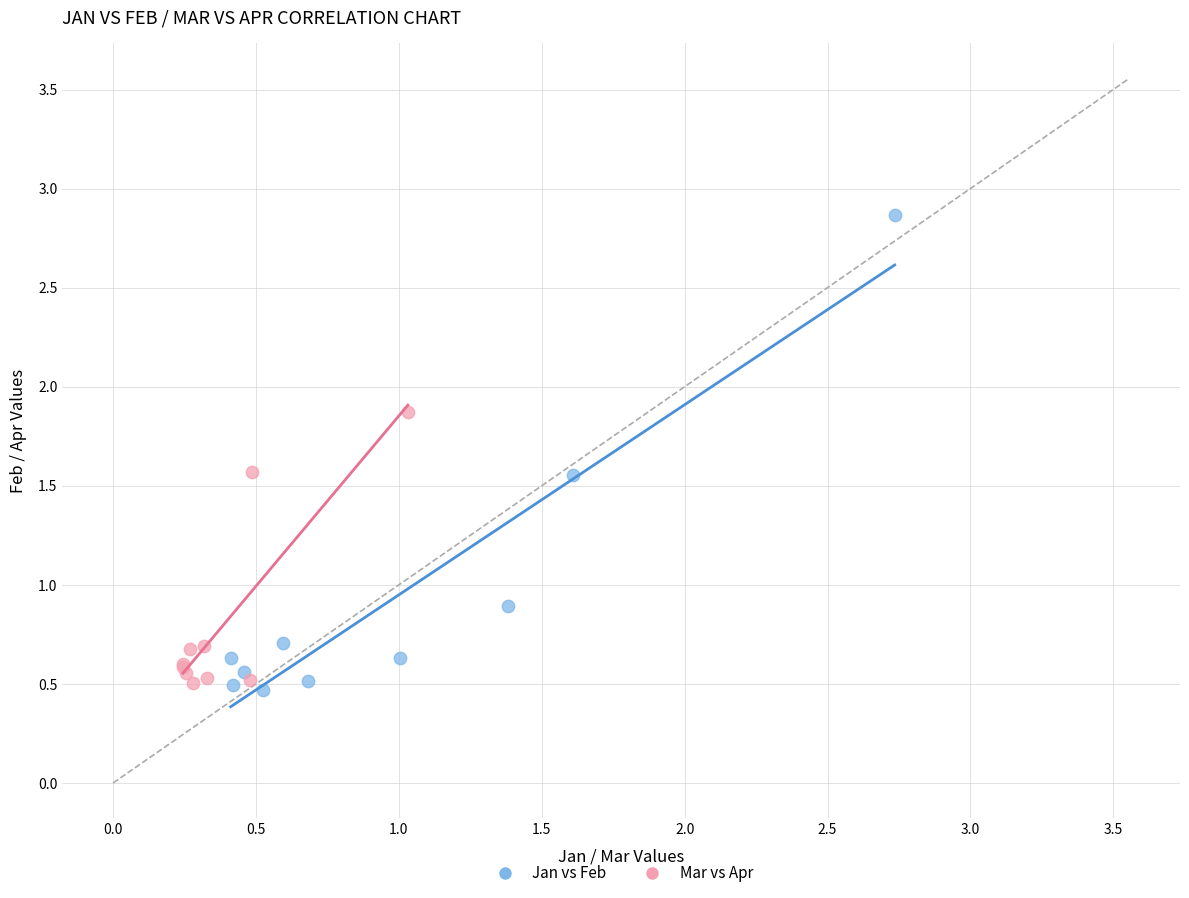

Which series reaches the maximum Y coordinate?

Jan vs Feb